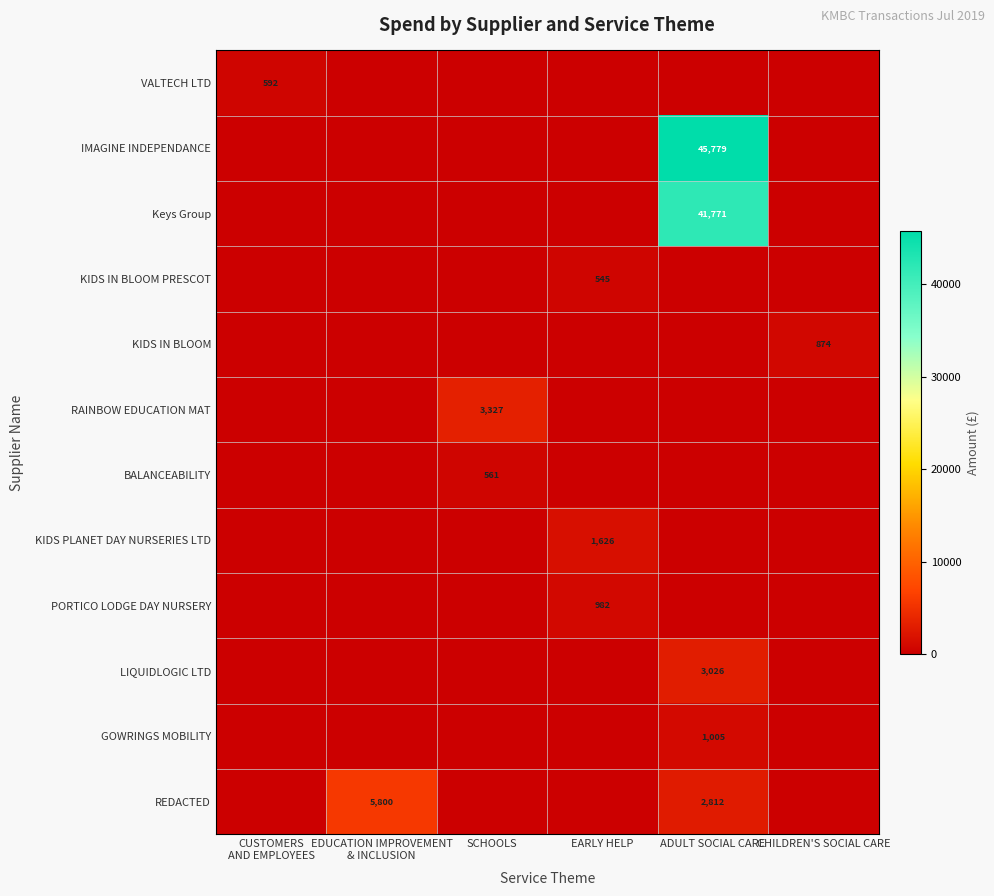

The KIDS IN BLOOM PRESCOT series shows 545 at EARLY HELP. True or false?

True